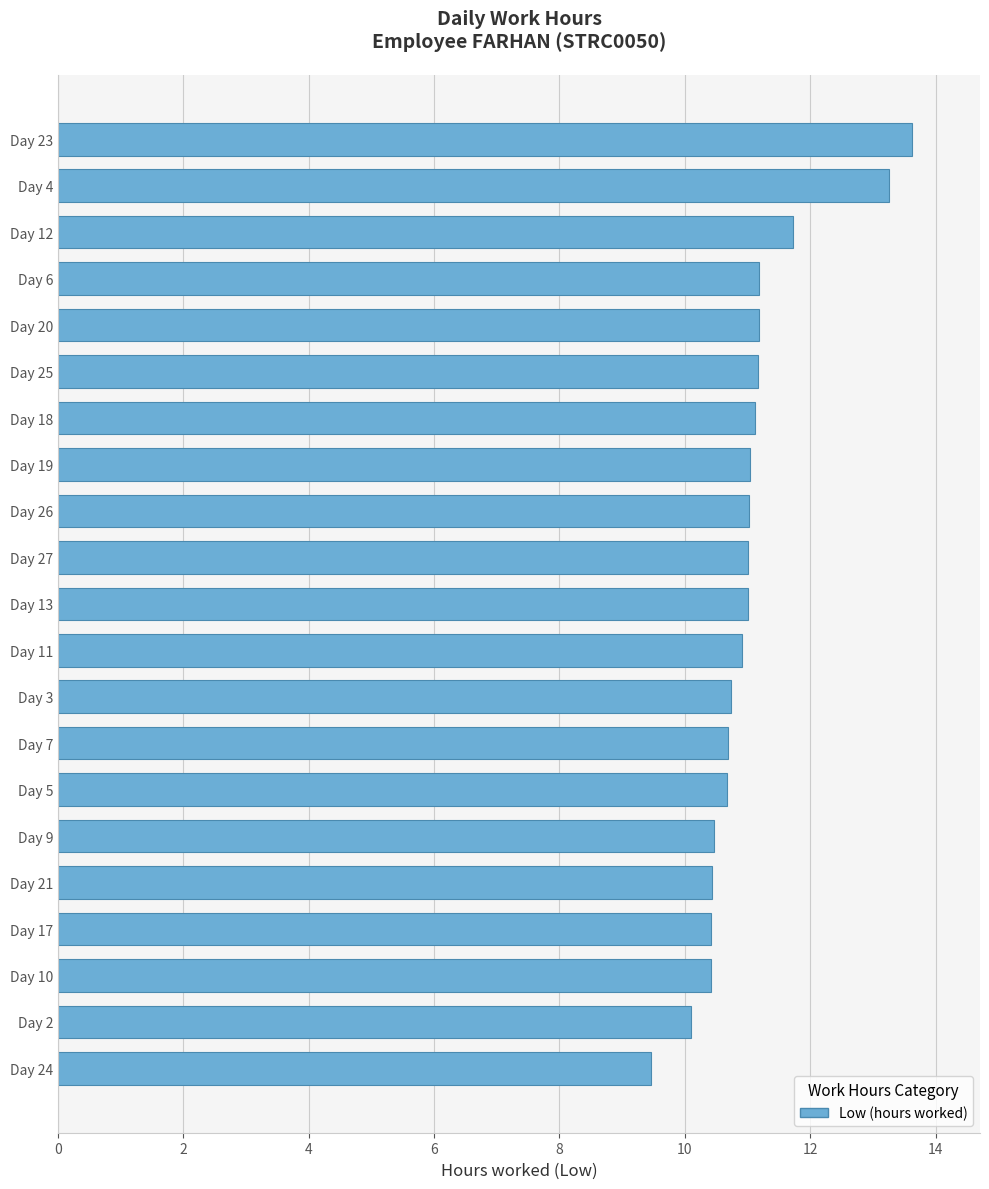

At which category does the chart reach its peak across all series?

Day 23